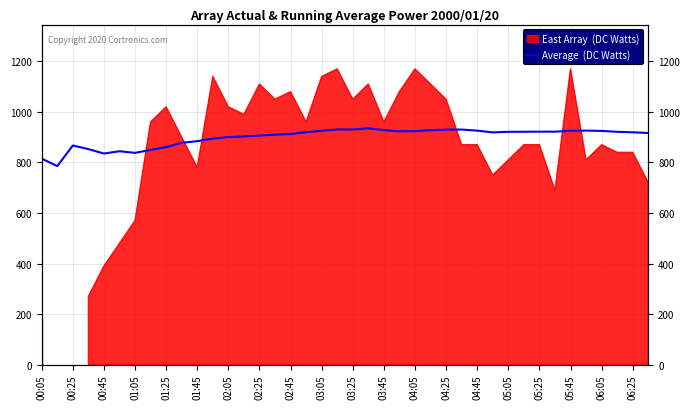

How many points are higher than both their immediate neighbors (excluding endpoints)?

7